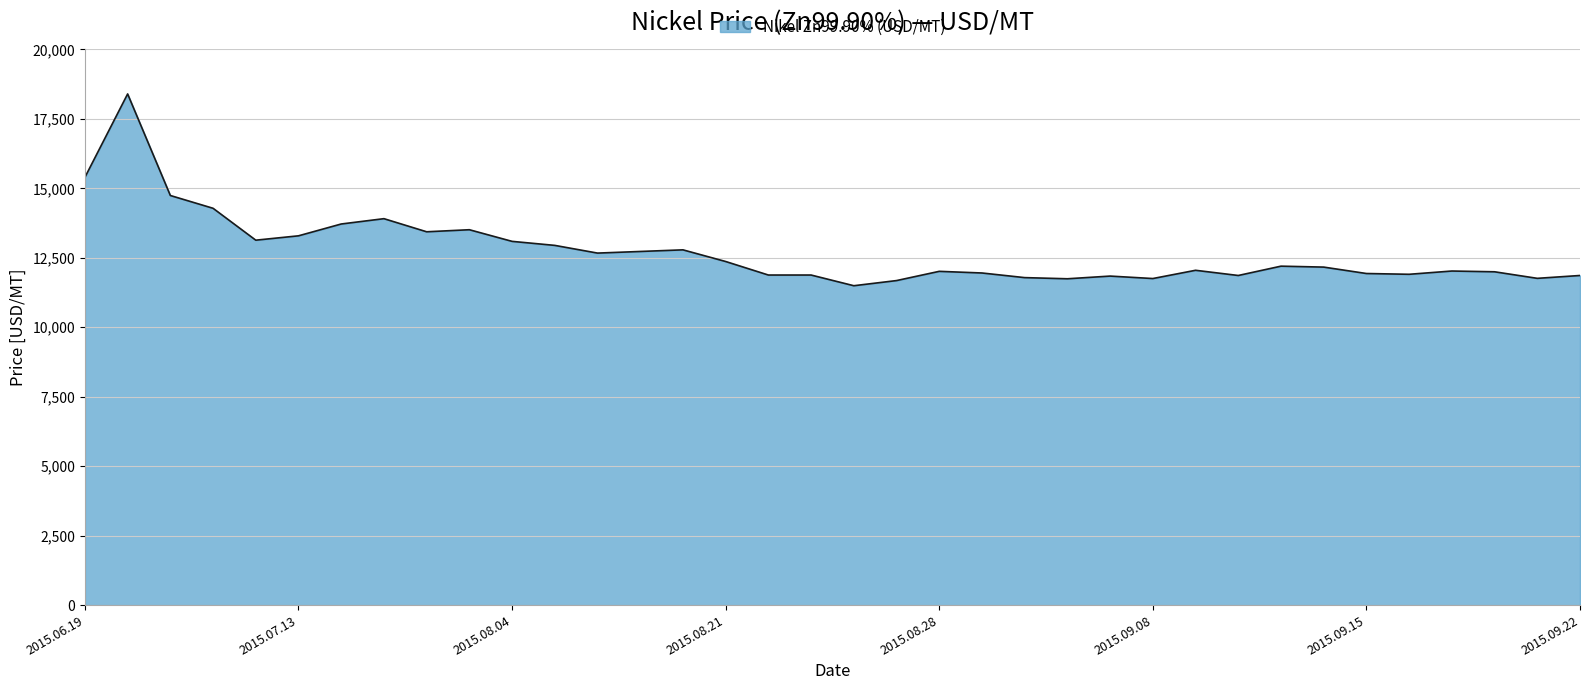

What is the average value?

12728.2